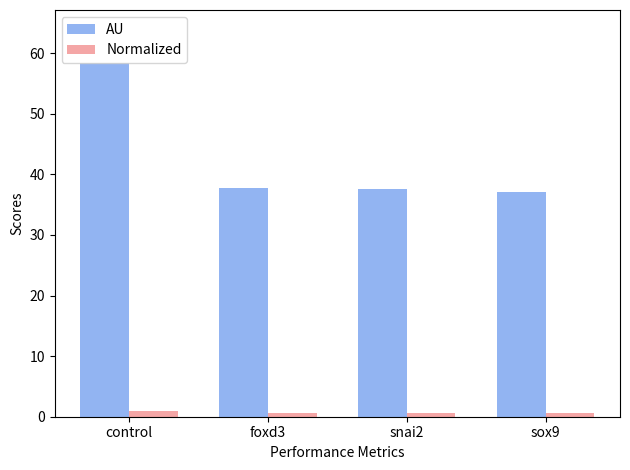

List the series in order of their peak value, lowest first.

Normalized, AU